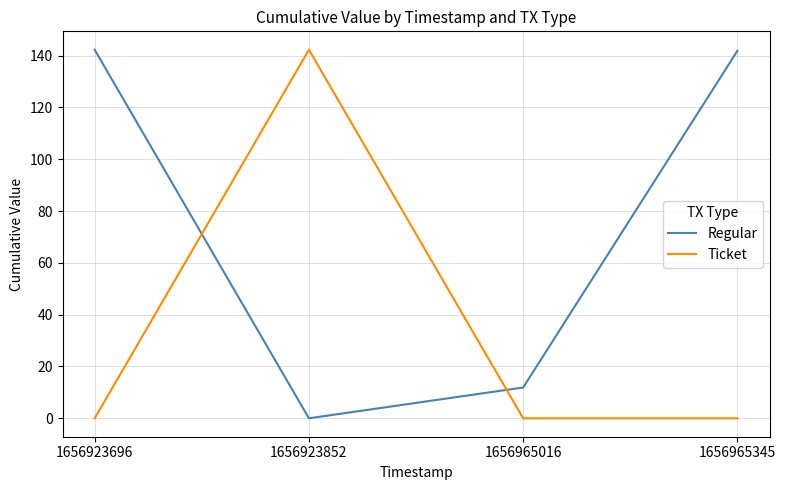

Where is the first local minimum for Regular?

1656923852